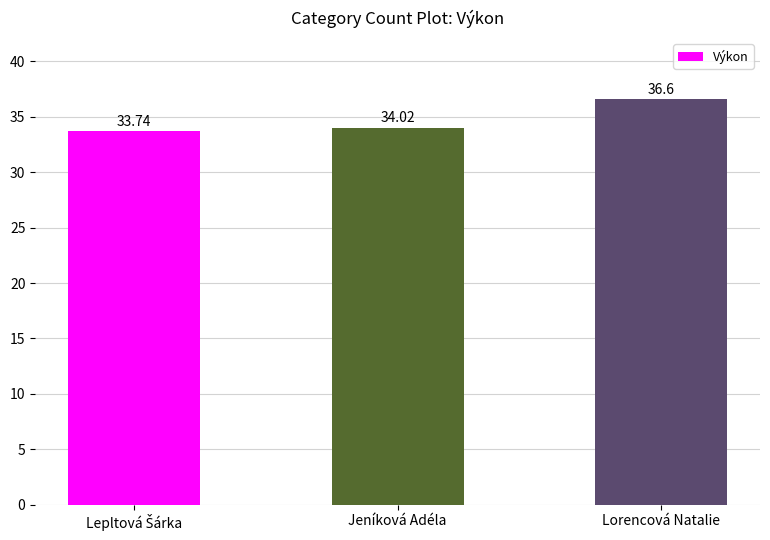

Are the bars horizontal?

No